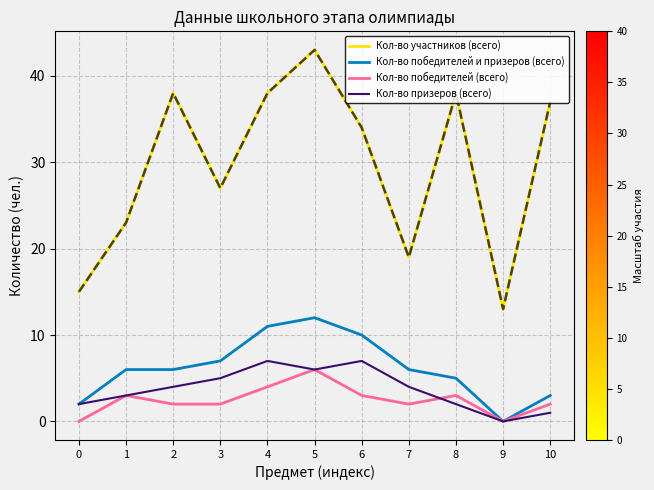

At 7, list the series in order from largest to smallest.

Кол-во участников (всего), Кол-во победителей и призеров (всего), Кол-во призеров (всего), Кол-во победителей (всего)